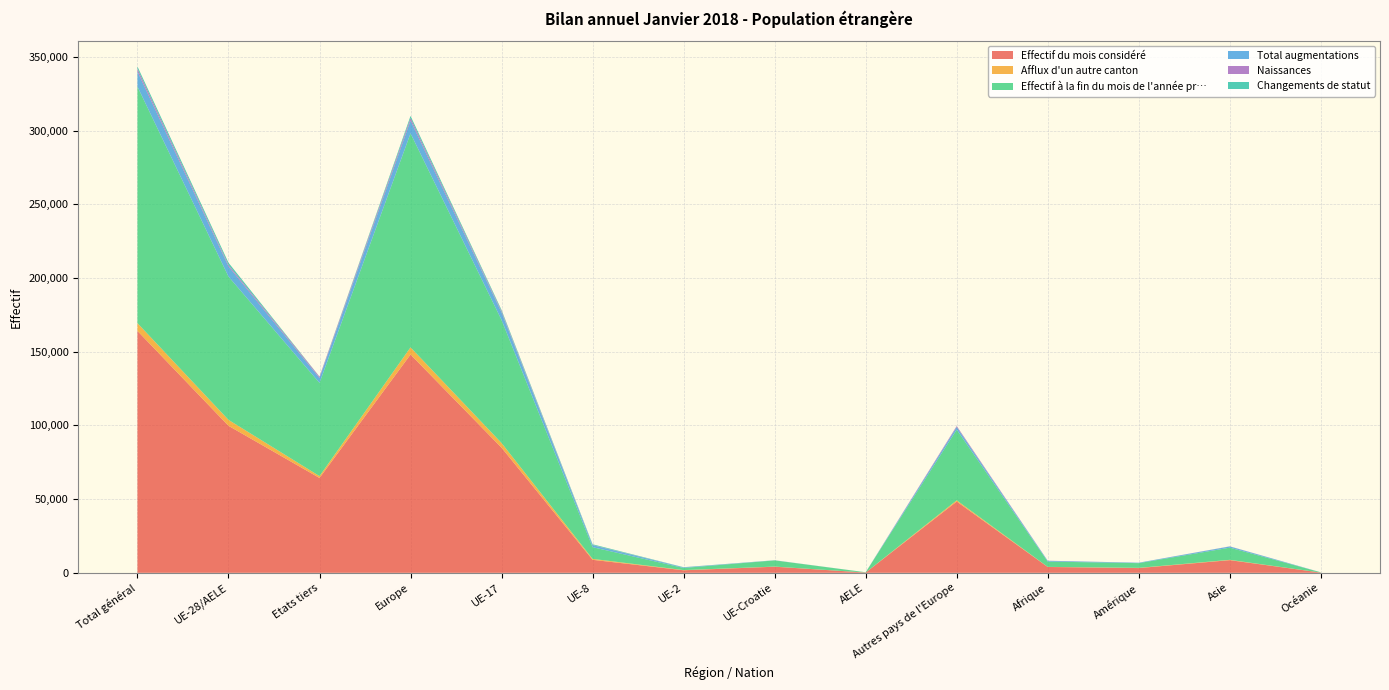

Reading left to right, what are all the values shown in this chart?

Effectif du mois considéré: Total général=164159	UE-28/AELE=99779	Etats tiers=64380	Europe=148145	UE-17=84912	UE-8=8834	UE-2=1712	UE-Croatie=4142	AELE=179	Autres pays de l'Europe=48366	Afrique=3965	Amérique=3219	Asie=8594	Océanie=163
Afflux d'un autre canton: Total général=5279	UE-28/AELE=4022	Etats tiers=1257	Europe=4853	UE-17=3158	UE-8=630	UE-2=138	UE-Croatie=92	AELE=4	Autres pays de l'Europe=831	Afrique=64	Amérique=140	Asie=212	Océanie=10
Effectif à la fin du mois de l'année pr…: Total général=160543	UE-28/AELE=97279	Etats tiers=63264	Europe=145240	UE-17=83494	UE-8=7943	UE-2=1457	UE-Croatie=4199	AELE=186	Autres pays de l'Europe=47961	Afrique=3605	Amérique=3215	Asie=8266	Océanie=152
Total augmentations: Total général=10231	UE-28/AELE=6931	Etats tiers=3300	Europe=8686	UE-17=5117	UE-8=1359	UE-2=371	UE-Croatie=71	AELE=13	Autres pays de l'Europe=1755	Afrique=478	Amérique=270	Asie=771	Océanie=18
Naissances: Total général=1896	UE-28/AELE=1024	Etats tiers=872	Europe=1690	UE-17=847	UE-8=129	UE-2=22	UE-Croatie=25	AELE=1	Autres pays de l'Europe=666	Afrique=93	Amérique=18	Asie=92	Océanie=1
Changements de statut: Total général=1517	UE-28/AELE=1428	Etats tiers=89	Europe=1461	UE-17=829	UE-8=478	UE-2=112	UE-Croatie=8	AELE=1	Autres pays de l'Europe=33	Afrique=2	Amérique=11	Asie=40	Océanie=3